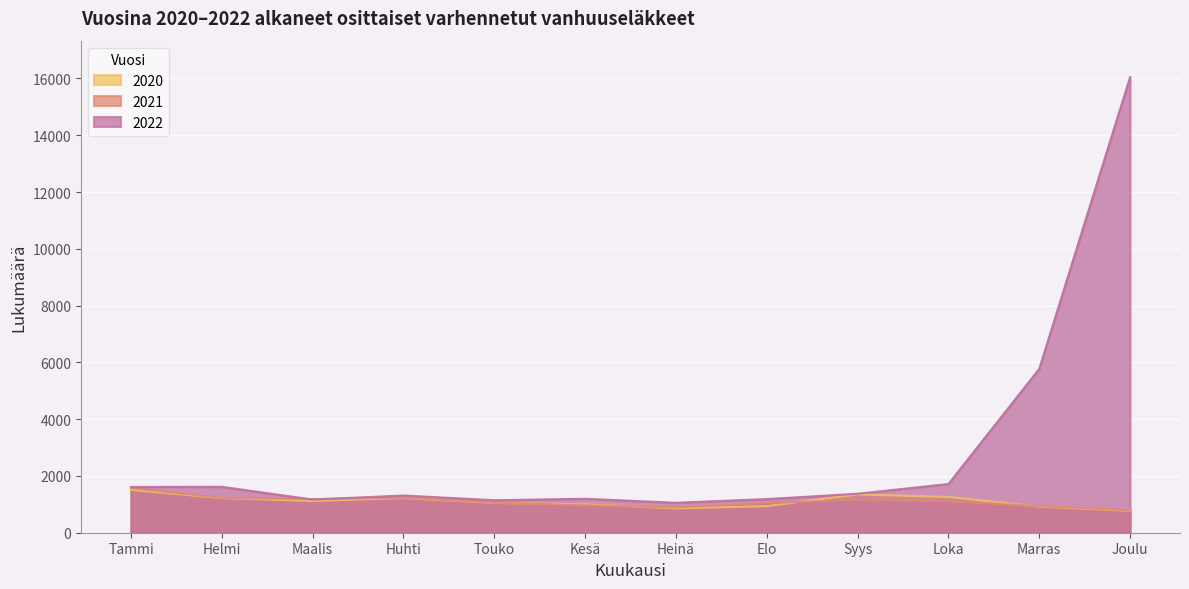

What are all the series names shown in the legend?

2020, 2021, 2022